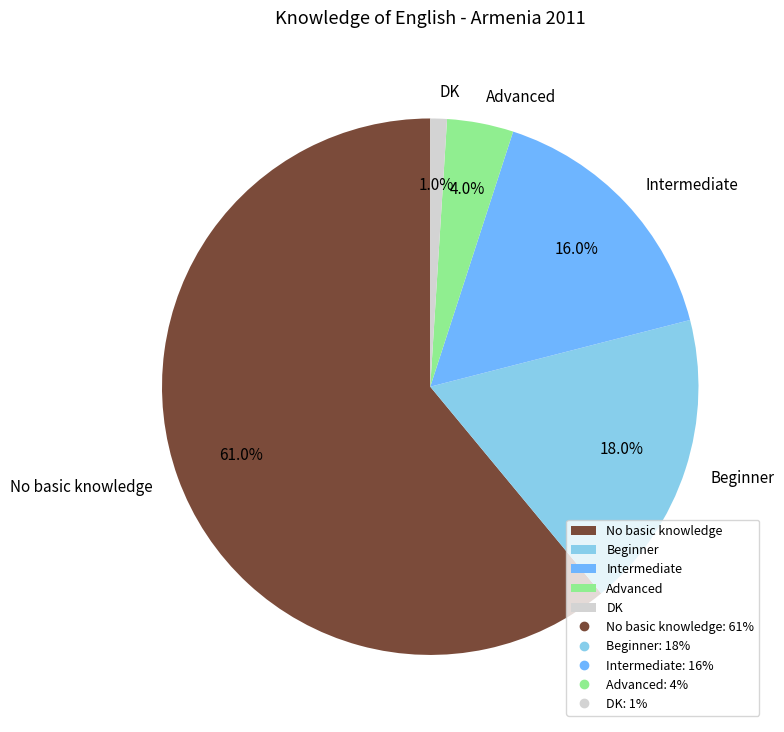

What percentage is the DK slice, to the nearest percent?

1%